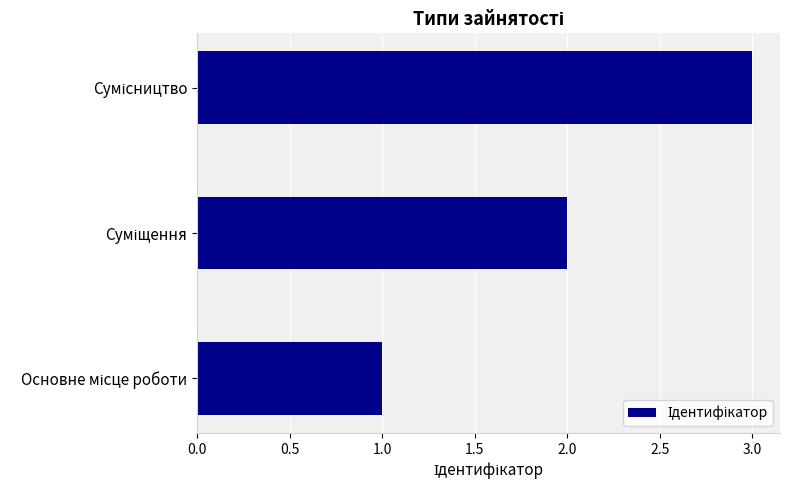

What is the sum of all values?

6